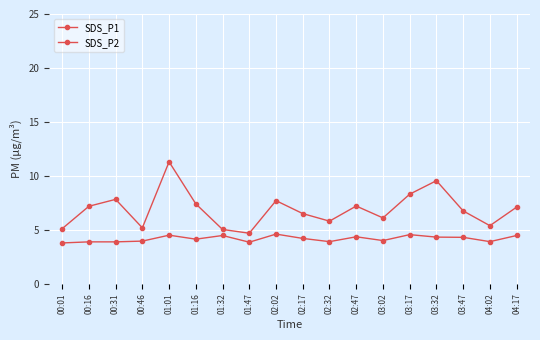

Count the number of categories in the chart.

18